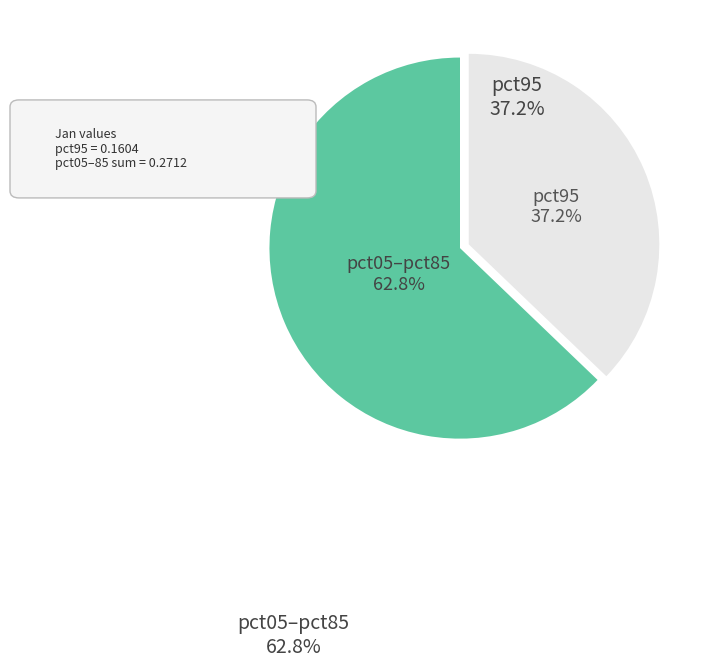

Is there a majority slice in this chart?

Yes